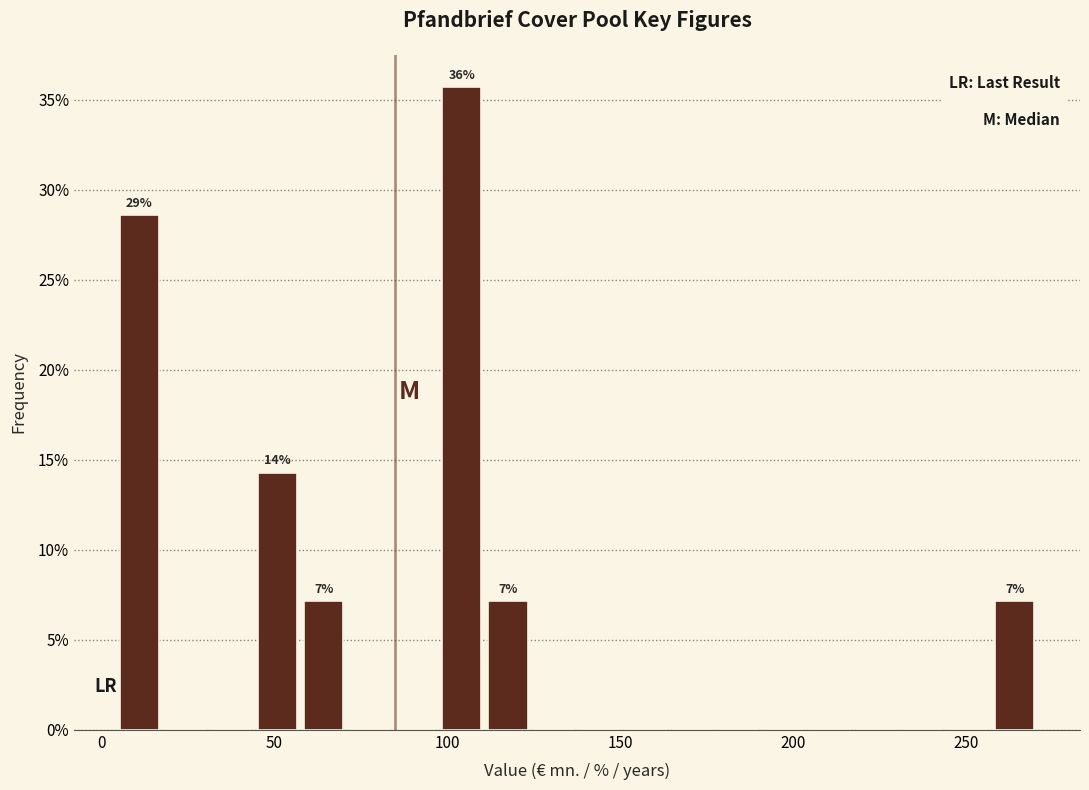

Read against the x-axis, roughly where is the centre of the tallest bar?

105